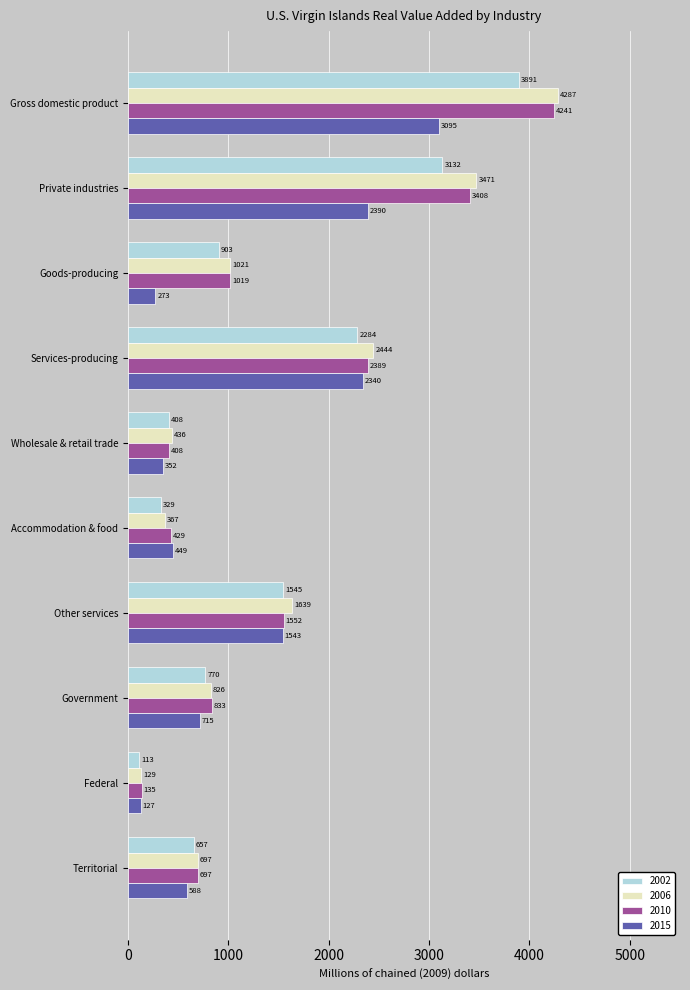

List the labels in order of 2015 value, smallest first.

Federal, Goods-producing, Wholesale & retail trade, Accommodation & food, Territorial, Government, Other services, Services-producing, Private industries, Gross domestic product